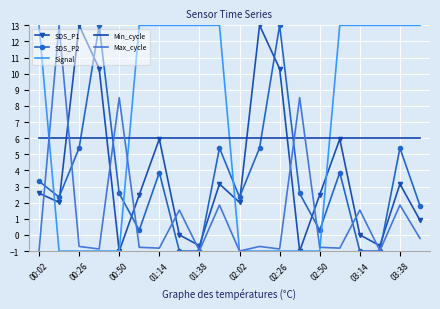

What is the lowest value of the SDS_P2 series?

-1.0